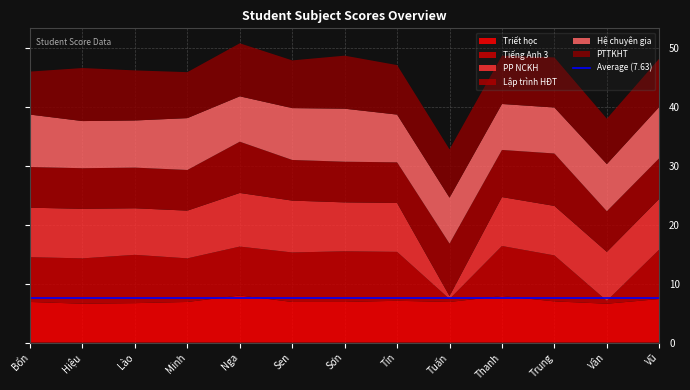

Reading left to right, transcribe all the data shown in this chart.

Triết học: 6.9	6.6	6.7	6.9	8.0	6.9	6.9	7.1	6.9	7.9	7.0	6.6	7.4
Tiếng Anh 3: 7.6	7.7	8.2	7.4	8.3	8.4	8.6	8.3	0.0	8.5	7.8	0.0	8.4
PP NCKH: 8.4	8.4	7.9	8.1	9.1	8.8	8.3	8.3	0.0	8.3	8.4	8.3	8.6
Lập trình HĐT: 6.9	6.9	6.9	6.9	8.7	6.9	6.9	6.9	8.9	8.0	8.9	6.9	6.9
Hệ chuyên gia: 8.9	8.0	8.0	8.8	7.7	8.8	9.0	8.1	7.8	7.8	7.8	8.0	8.7
PTTKHT: 7.3	9.0	8.5	7.8	9.0	8.1	9.0	8.4	8.2	8.2	8.5	7.7	8.2